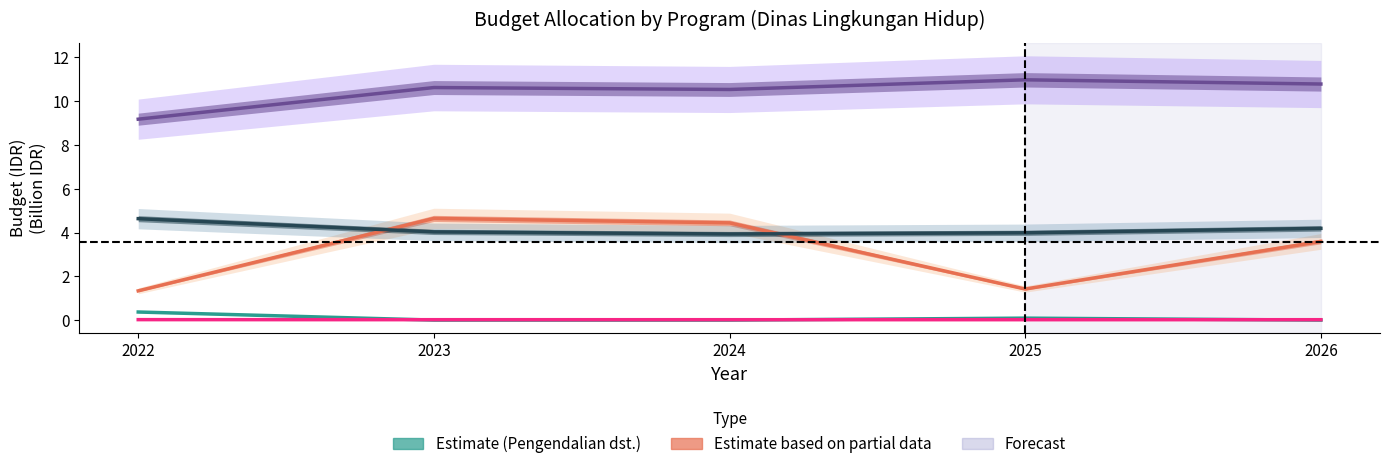

List the labels in order of PENANGANAN PENGADUAN value, smallest first.

2025, 2024, 2026, 2023, 2022